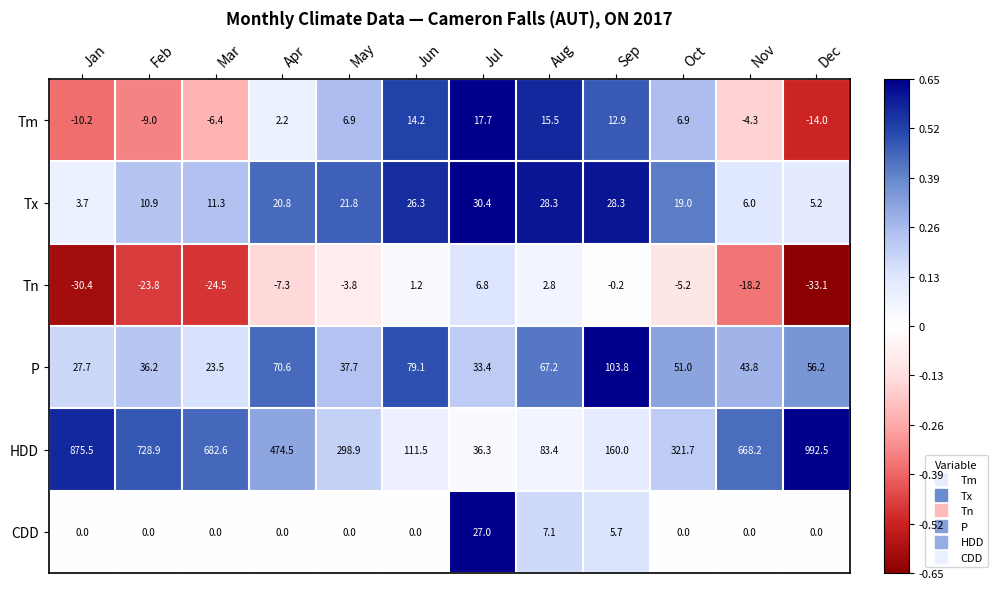

What is the minimum value shown in the chart?

-33.1